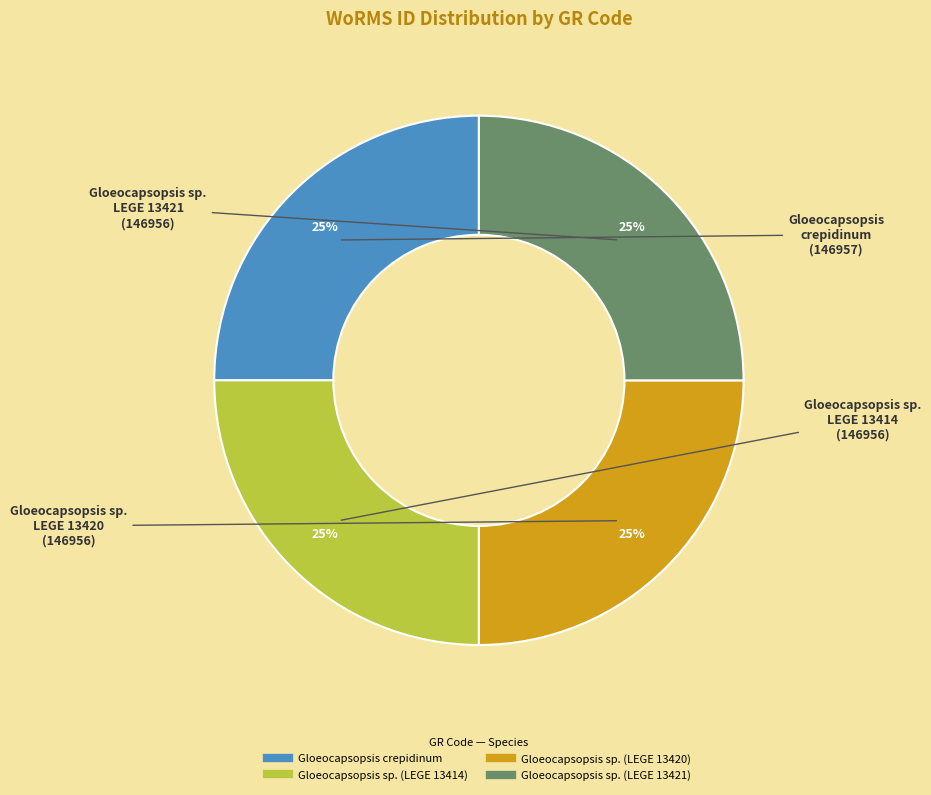

True or false: Gloeocapsopsis sp. (LEGE 13414) accounts for 30% of the total.

False